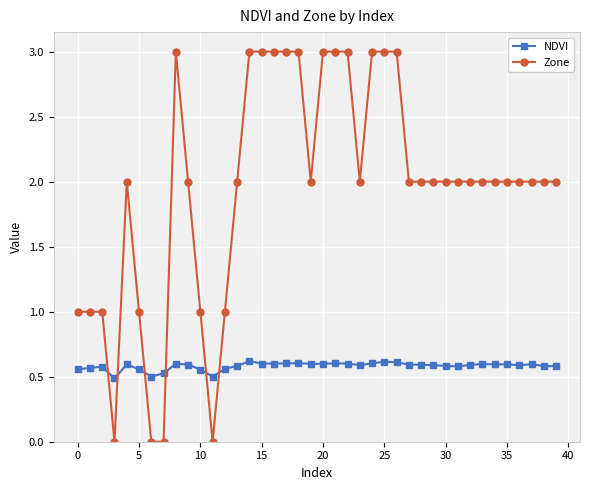

Count the Zone values in the range 2 to 3.

30